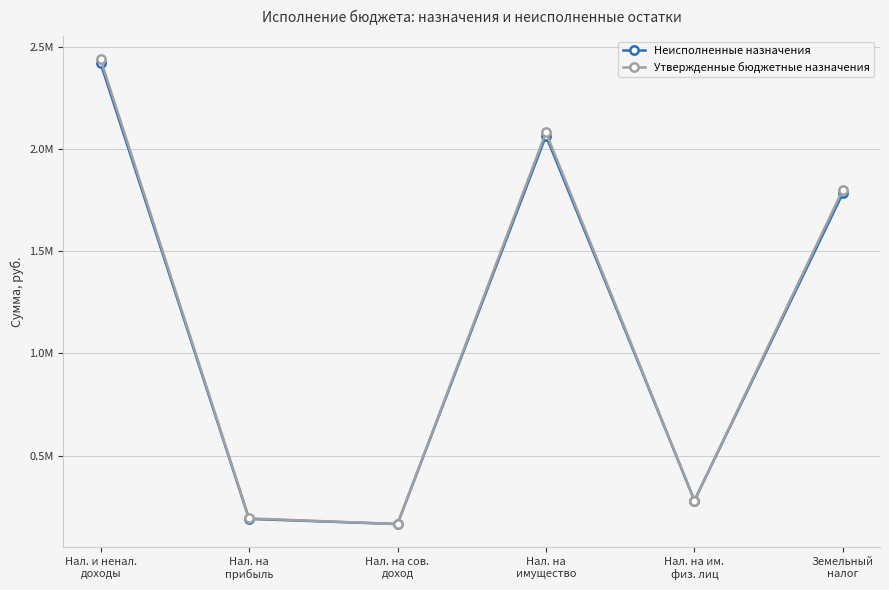

List the series in order of their peak value, lowest first.

Неисполненные назначения, Утвержденные бюджетные назначения